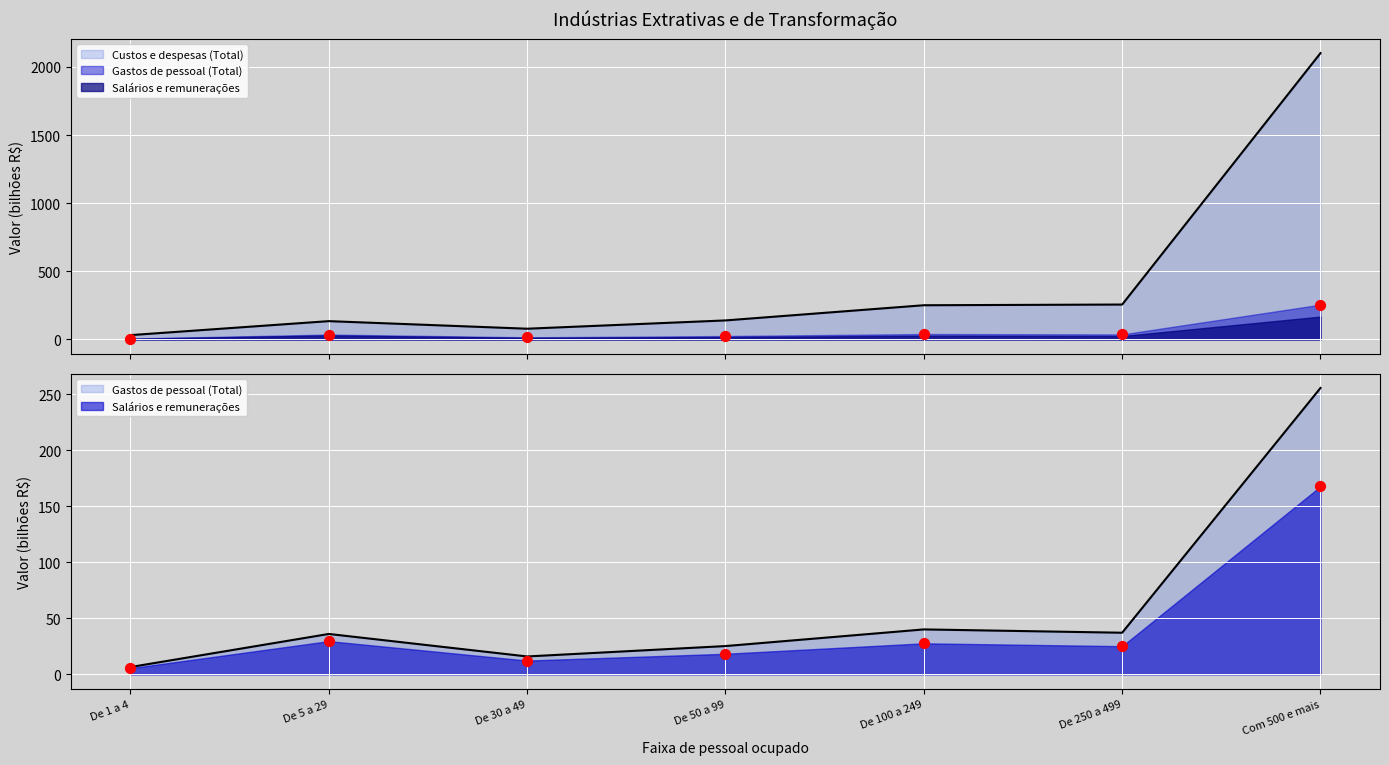

Which series has the largest total across all categories?

Custos e despesas (Total)